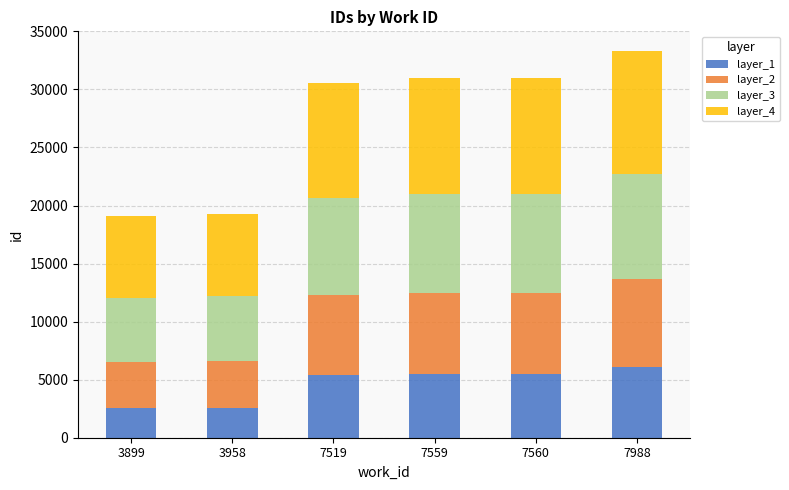

What is the total value across all series at 7988?

33336